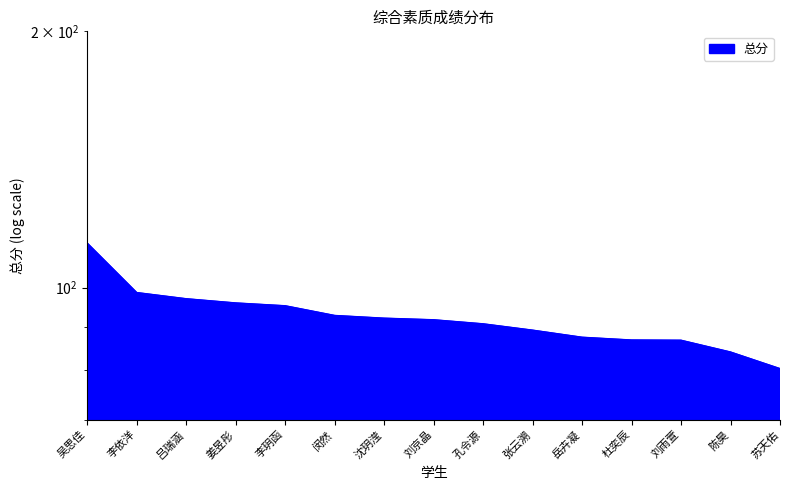

What is the smallest value displayed?

80.4